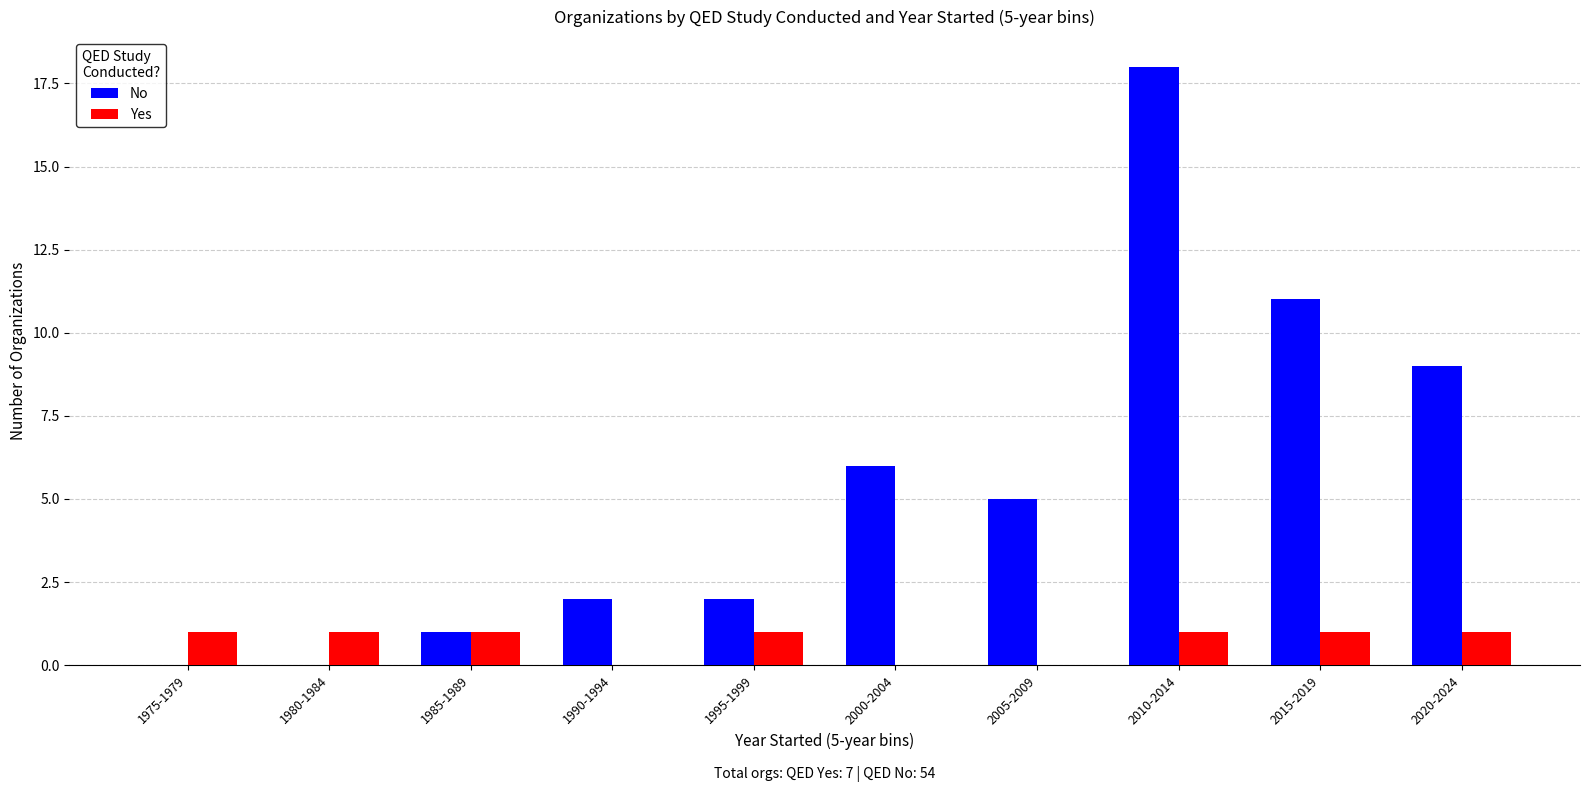

Between 1980-1984 and 2015-2019, which series saw the biggest shift?

No